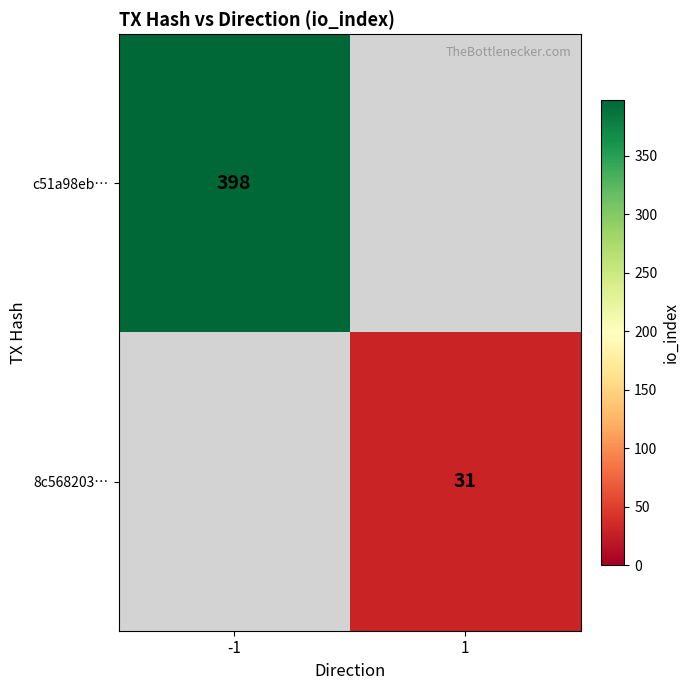

True or false: c51a98eb… has a value of 115 at -1.

False